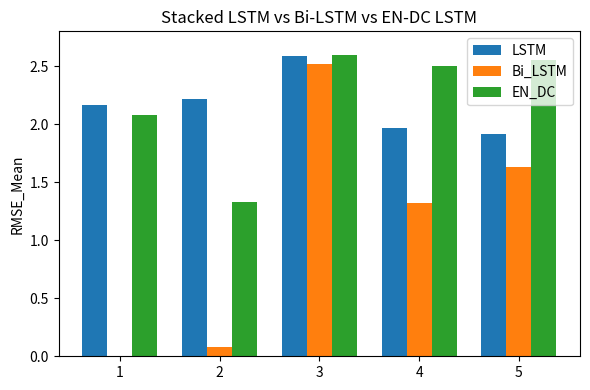

Which series has the widest spread of values?

Bi_LSTM